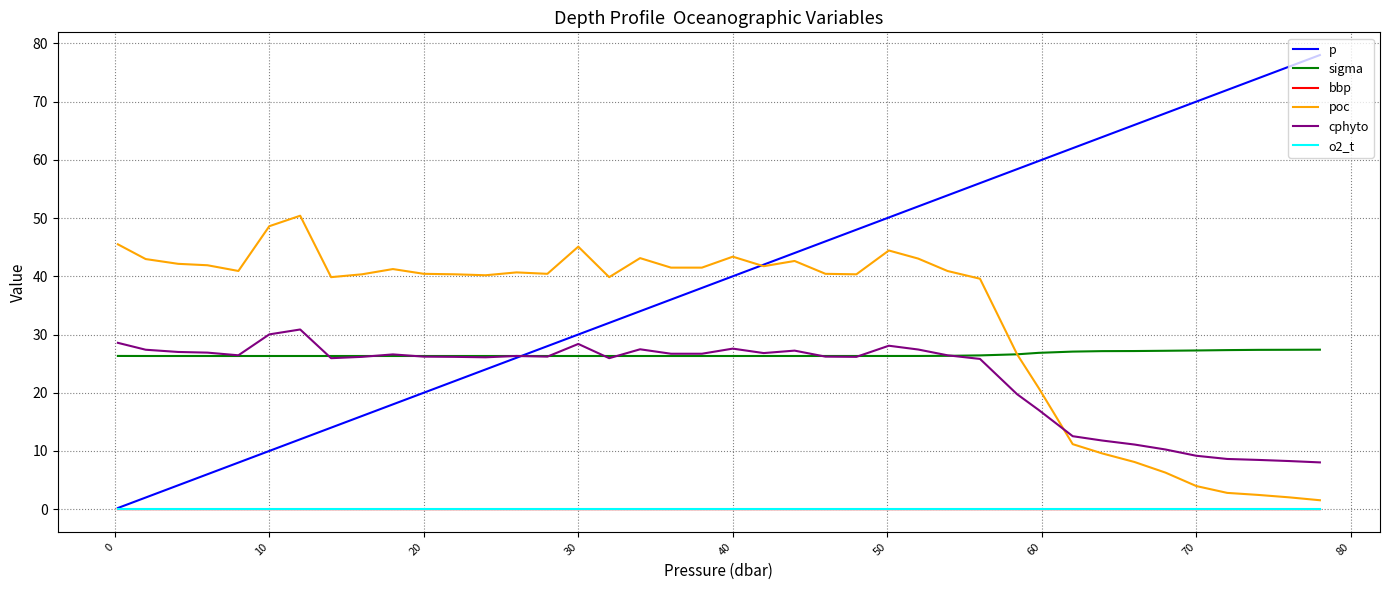

True or false: poc and o2_t cross at least once.

False